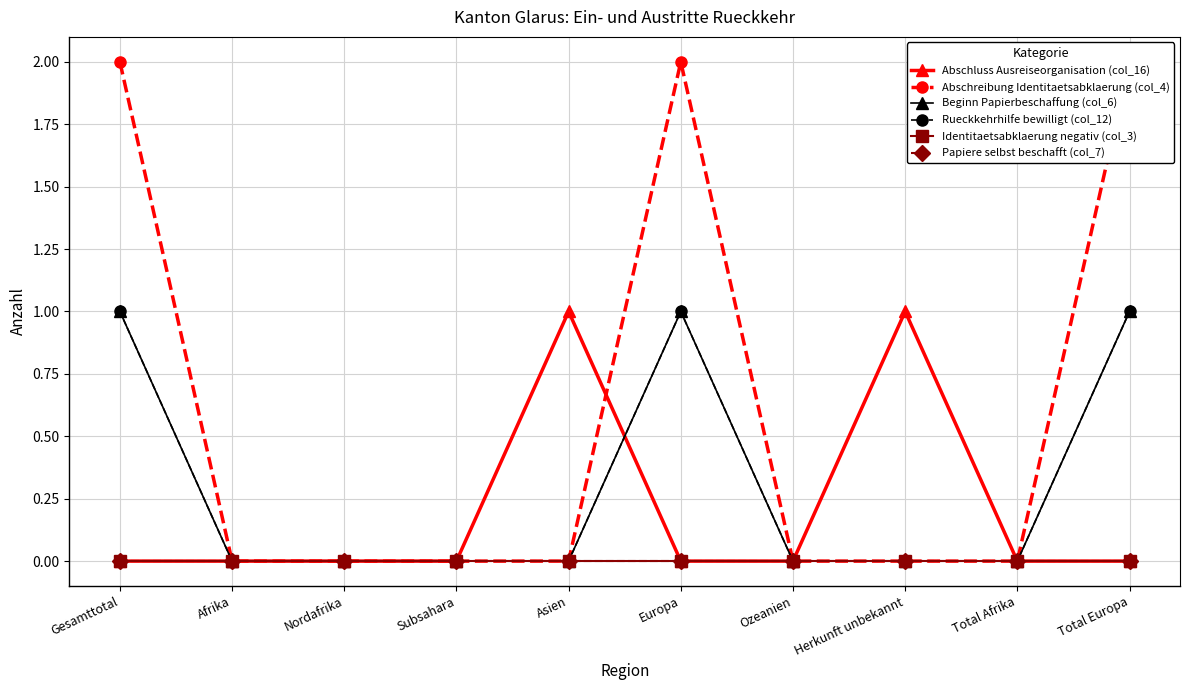

True or false: Papiere selbst beschafft (col_7) and Rueckkehrhilfe bewilligt (col_12) intersect in this chart.

False